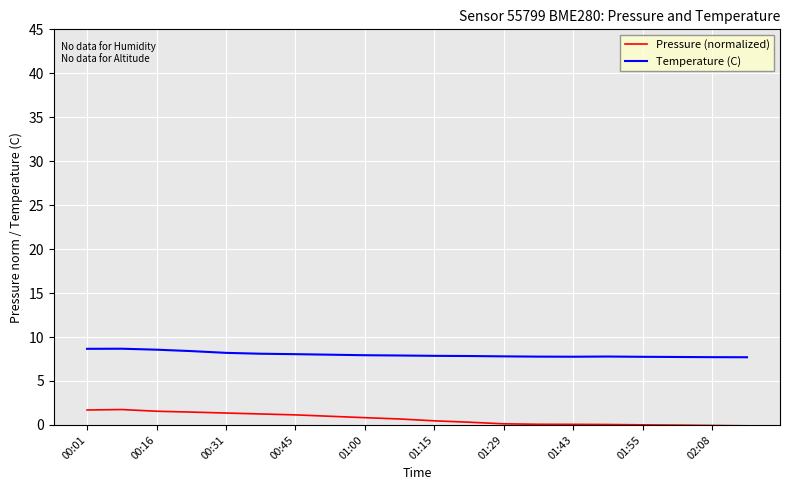

True or false: Temperature (C) and Pressure (normalized) cross at least once.

False